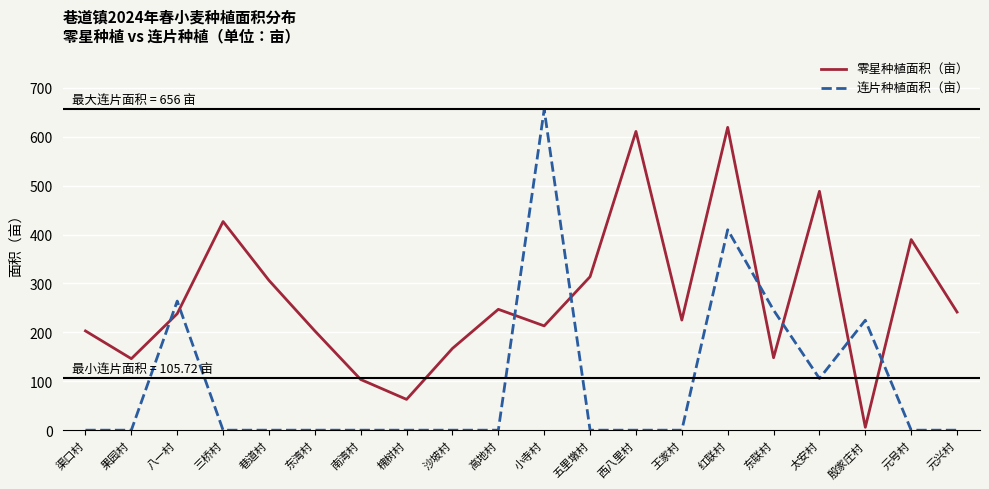

What is the average value of the 零星种植面积（亩） series?

268.1